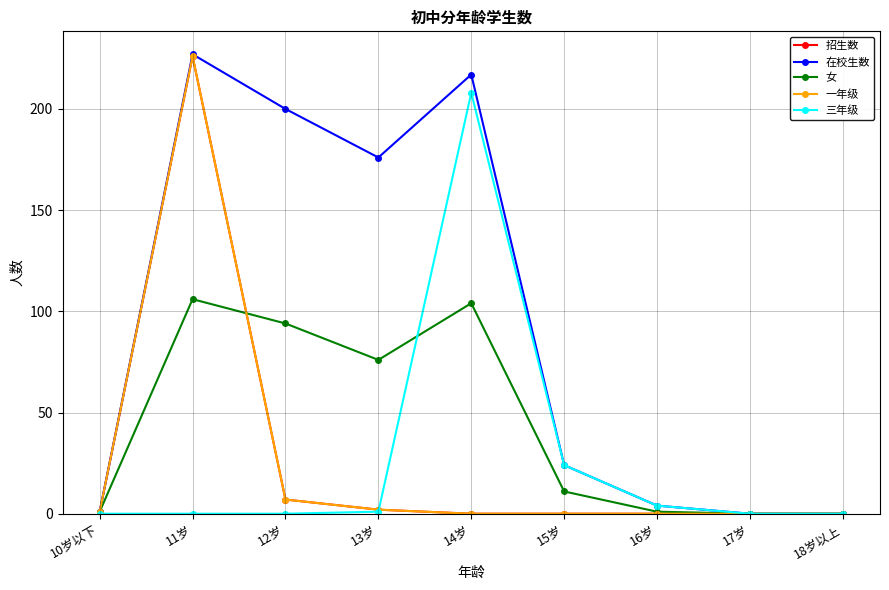

What is the label of the 8th point from the right?

11岁